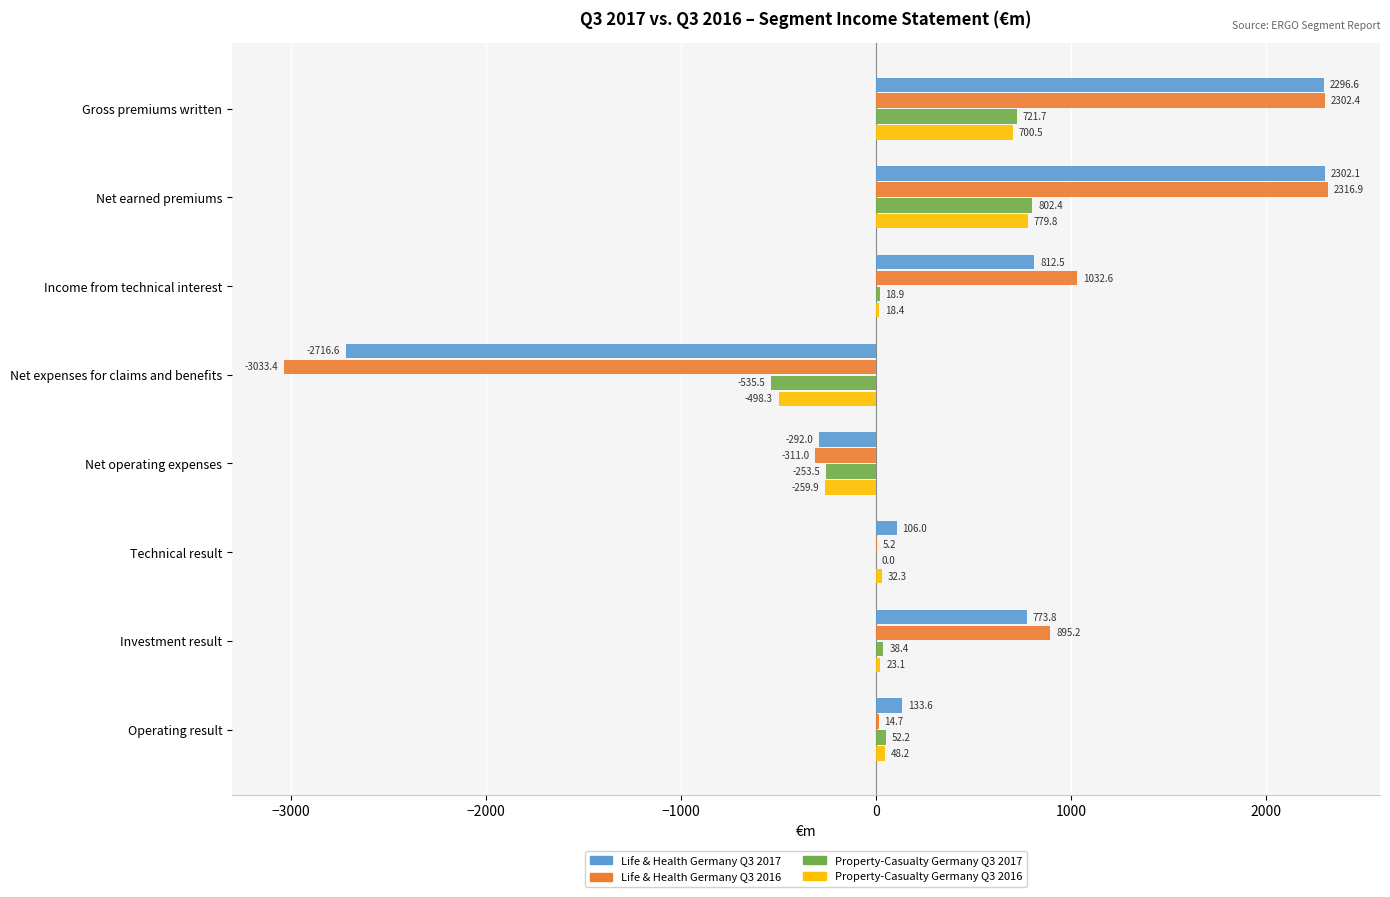

At which category does the chart reach its peak across all series?

Net earned premiums